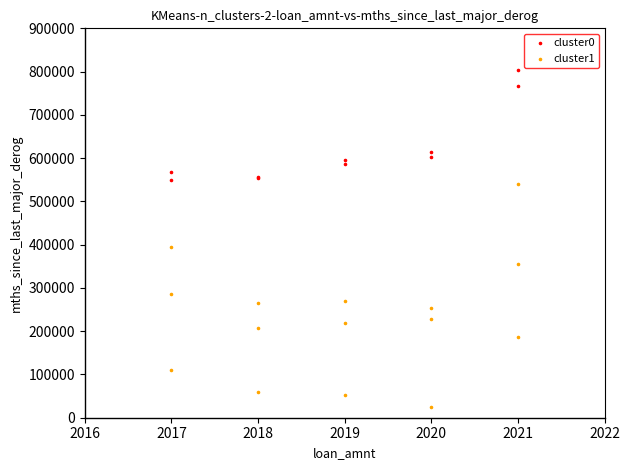

Which series has the largest Y range (max minus min)?

cluster1